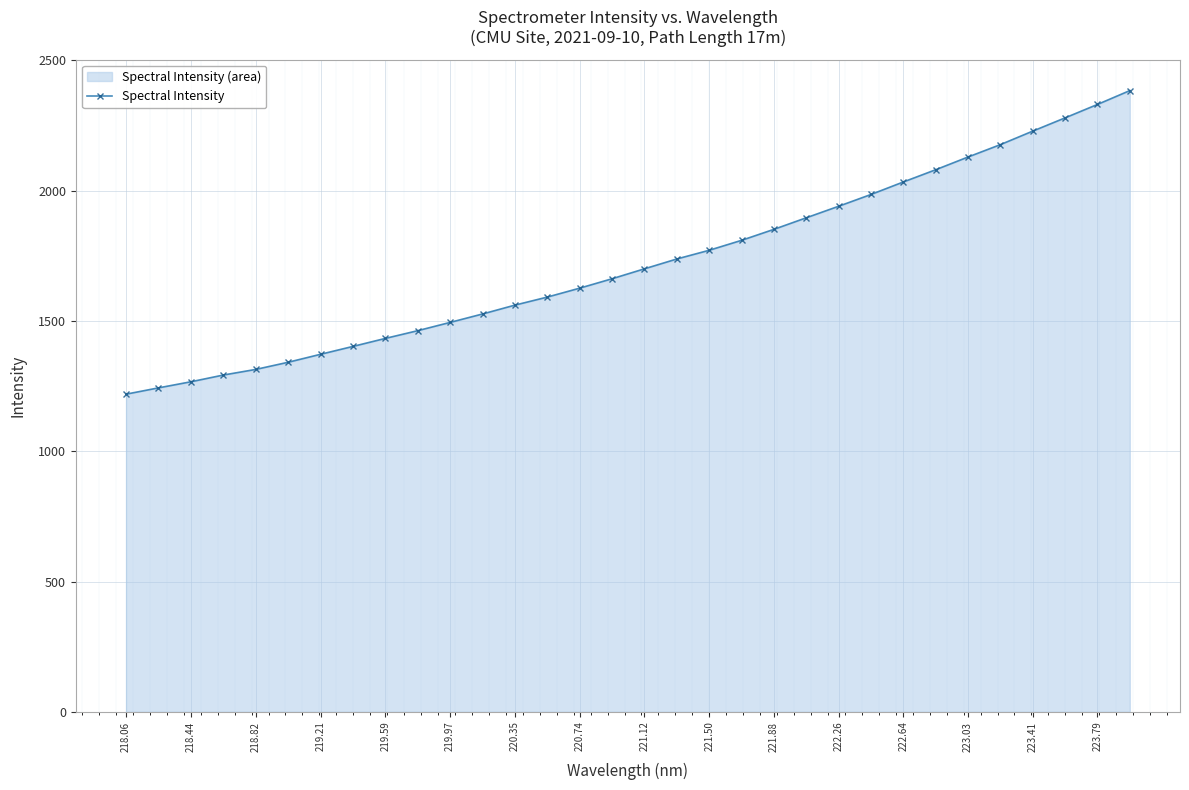

Between 223.41 and 218.06, which is larger?

223.41